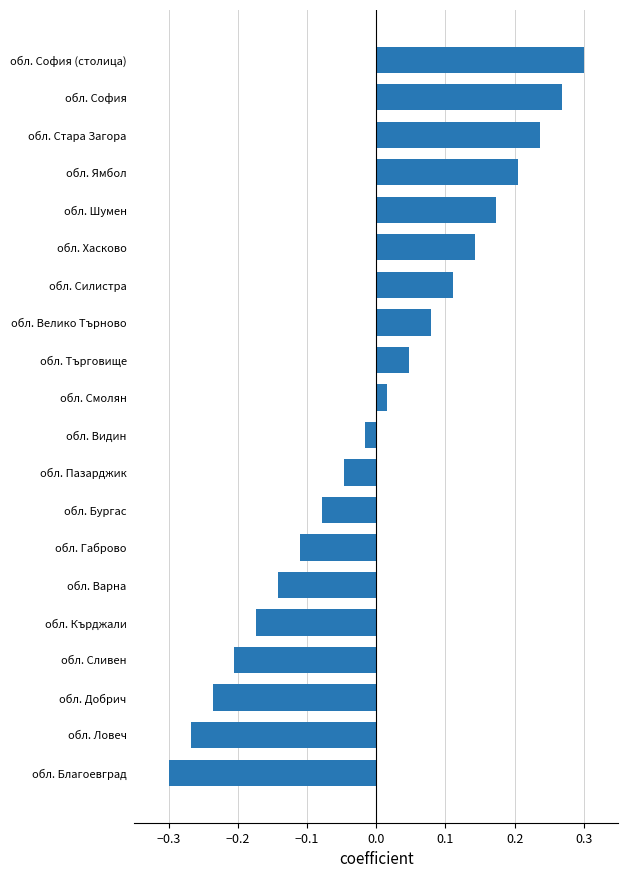

Is it true that the value at обл. Хасково is 0.2?

False